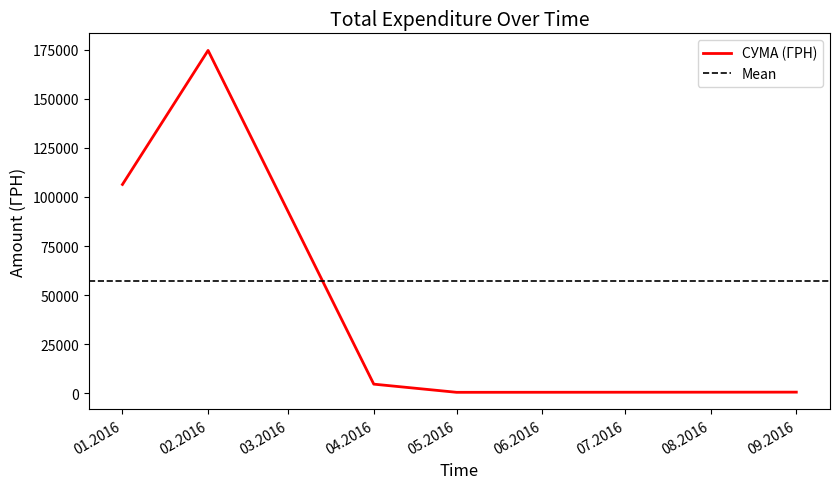

What is the highest value of the СУМА (ГРН) series?

174546.5